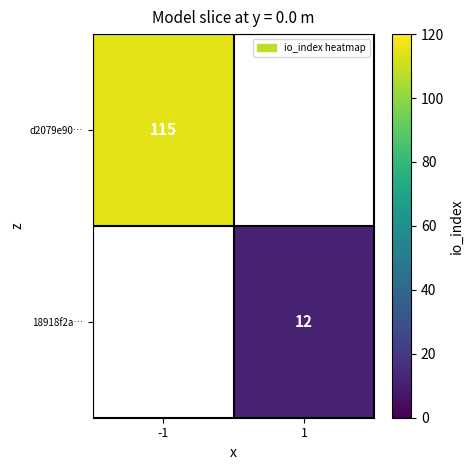

Is the value of d2079e90… at -1 greater than the value of 18918f2a… at 1?

Yes